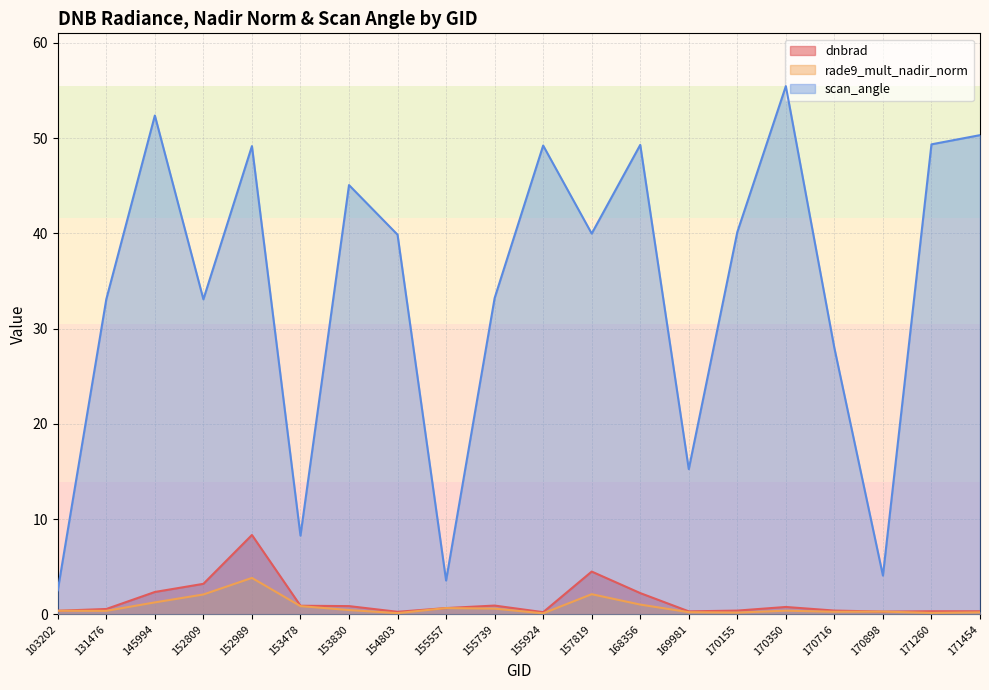

What is the difference between the maximum and minimum values in the scan_angle series?

52.9